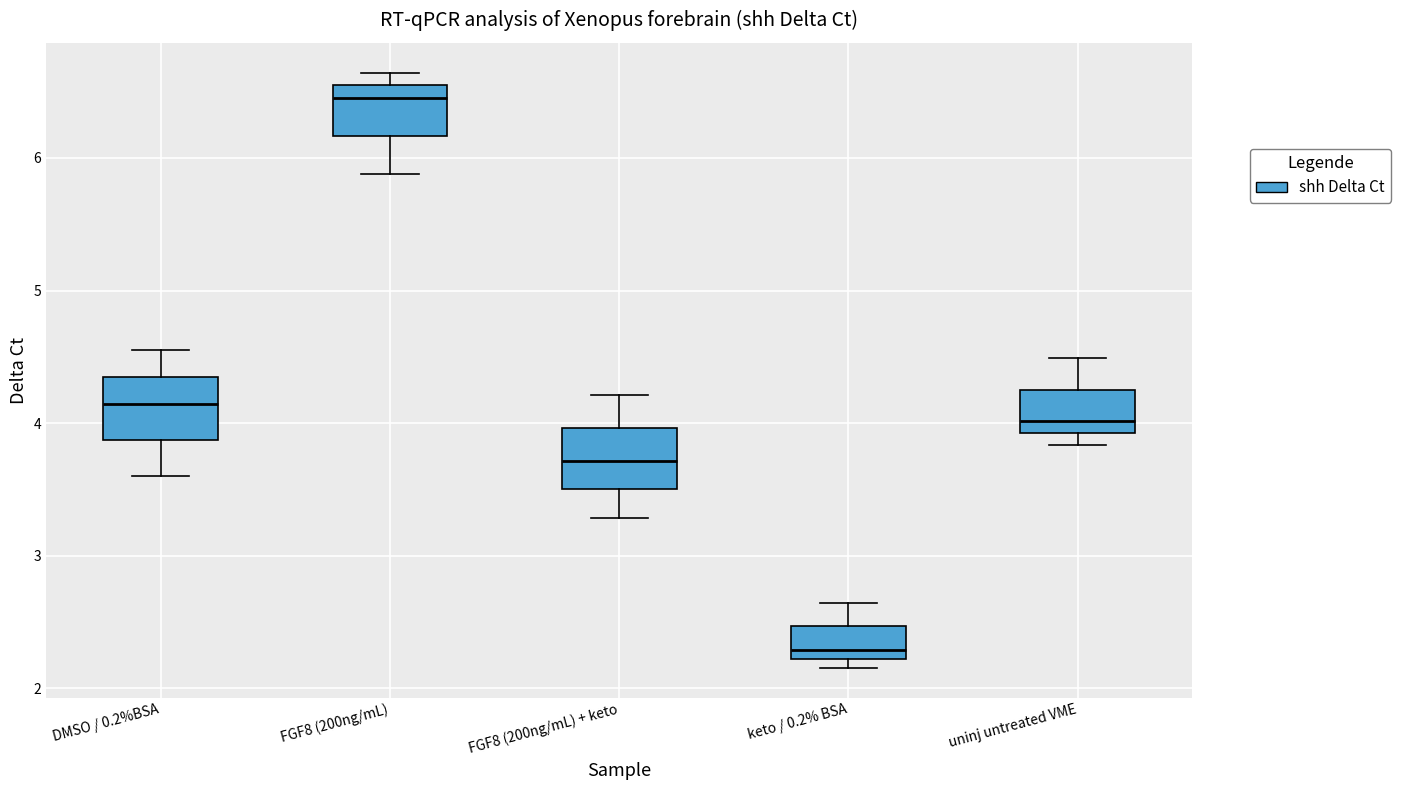

Where does the upper whisker of the box for DMSO / 0.2%BSA end on the y-axis? The values are not printed on the chart, so give them approximately, as read against the axis.

4.6